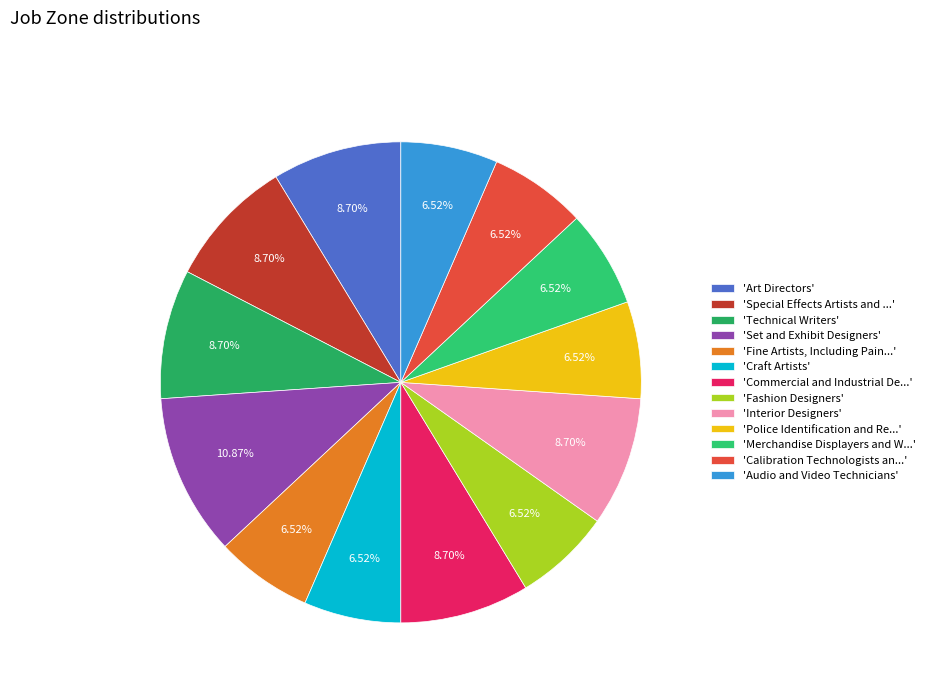

To the nearest percent, what is the average slice percentage?

8%